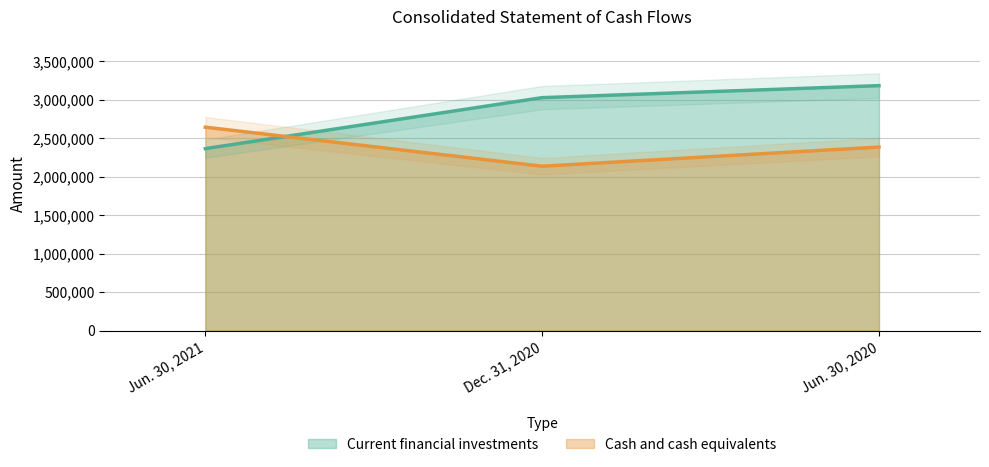

Rank the series at Jun. 30, 2021 from highest to lowest value.

Cash and cash equivalents, Current financial investments